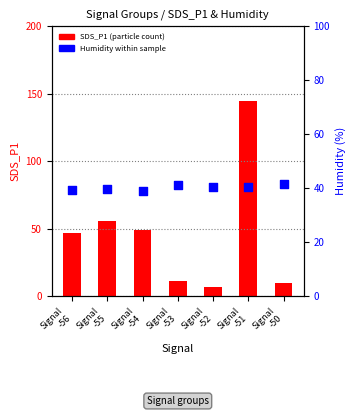

Is the value of Humidity (%) at Signal
-56 greater than the value of SDS_P1 (particle count) at Signal
-56?

No